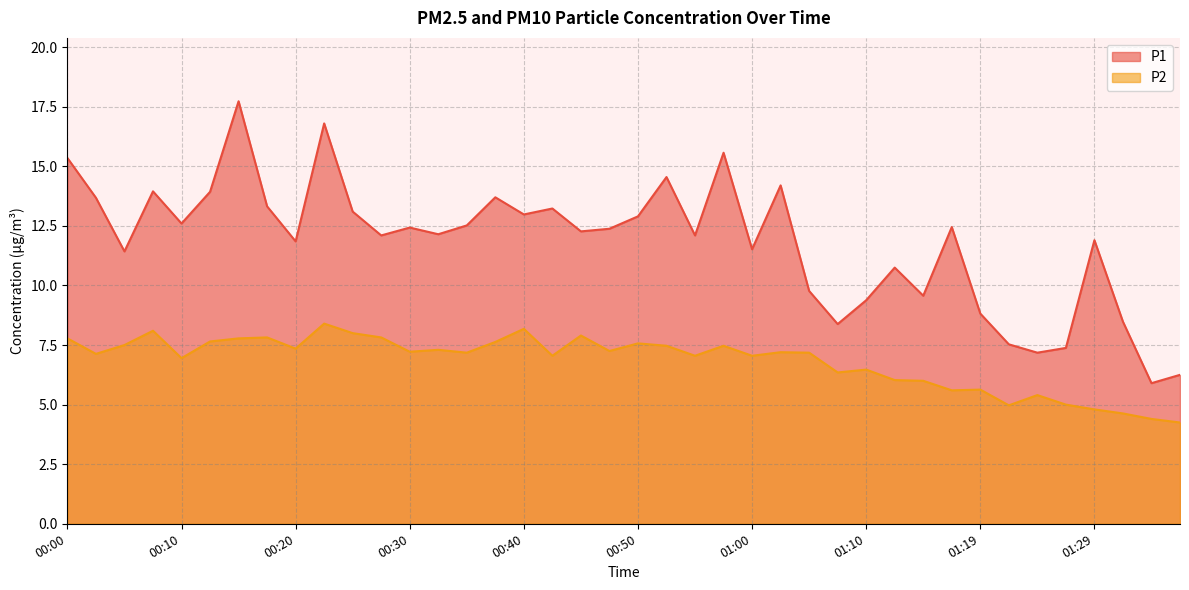

What is the greatest value displayed?

17.7